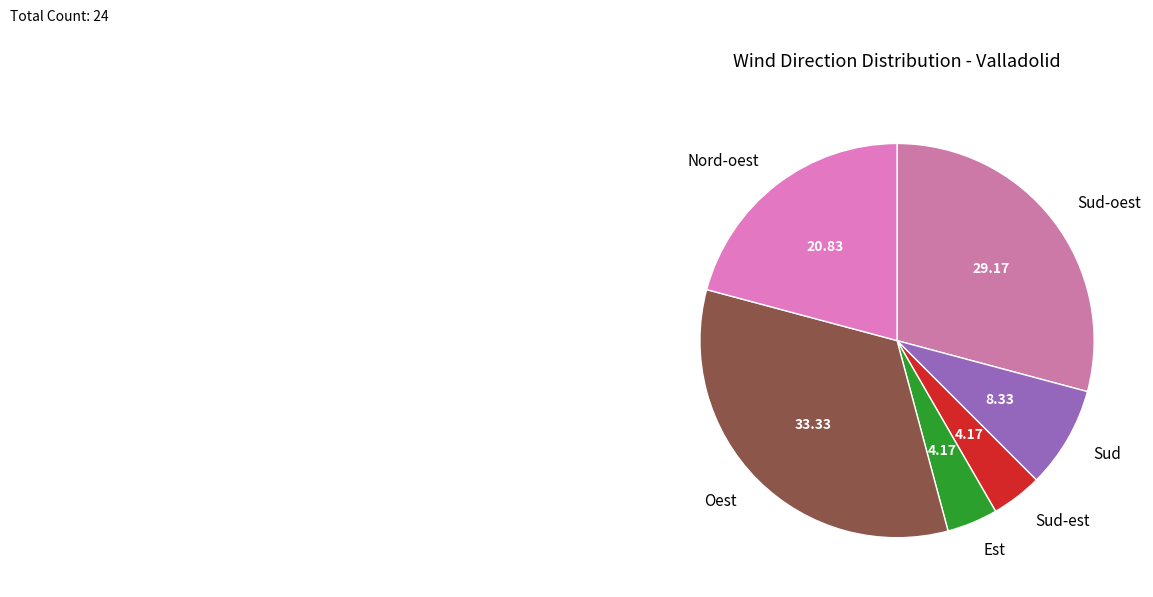

Do Sud and Sud-est together represent more than half of the pie?

No